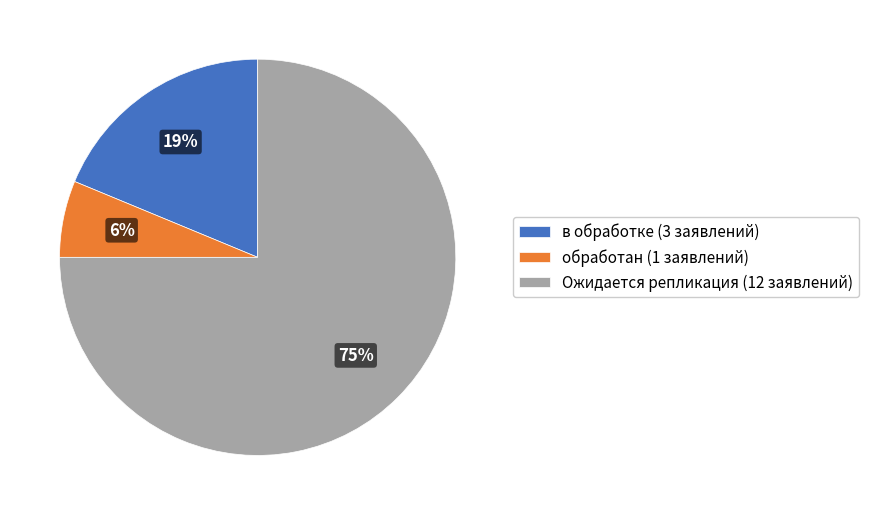

Is it true that в обработке is 19% of the pie?

True